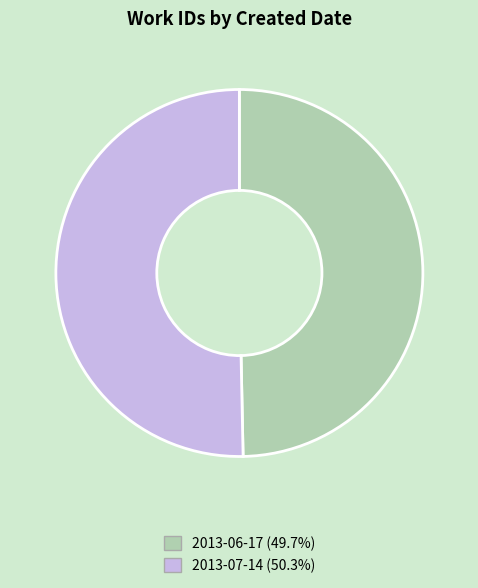

Is there a majority slice in this chart?

Yes